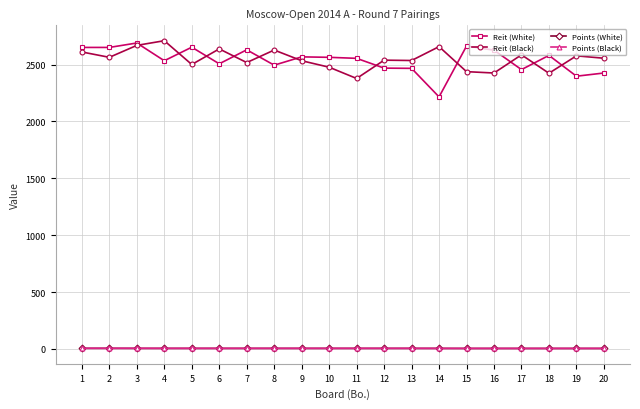

True or false: Reit (White) has a value of 1813.3 at 3.

False